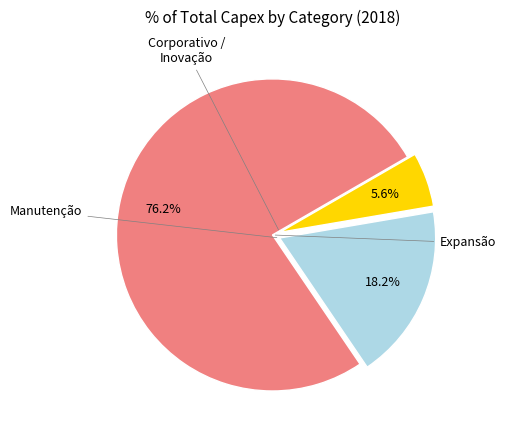

Does any single category account for the majority?

Yes